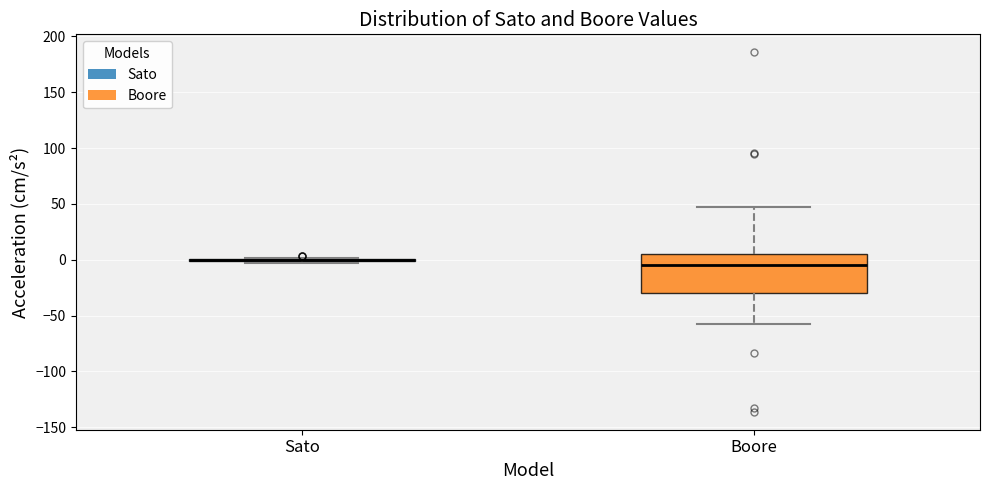

Comparing the boxes themselves (not the whiskers), which one is the tallest?

Boore